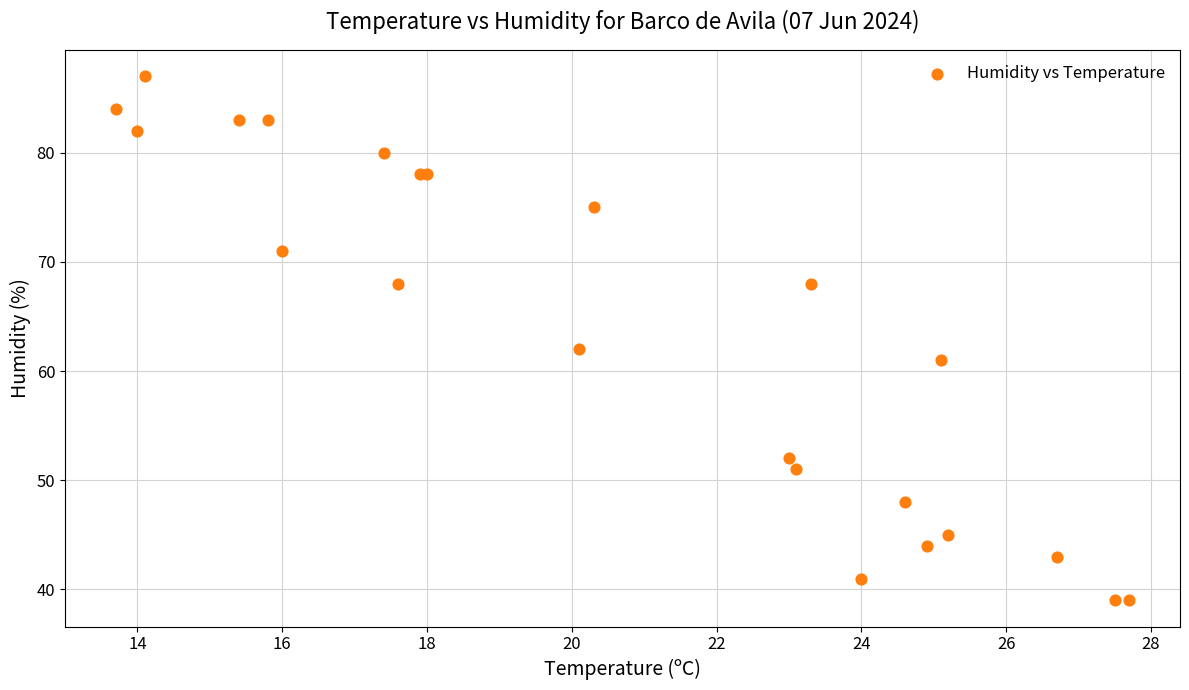

What Y value in the scatter plot is closest to 63?

62